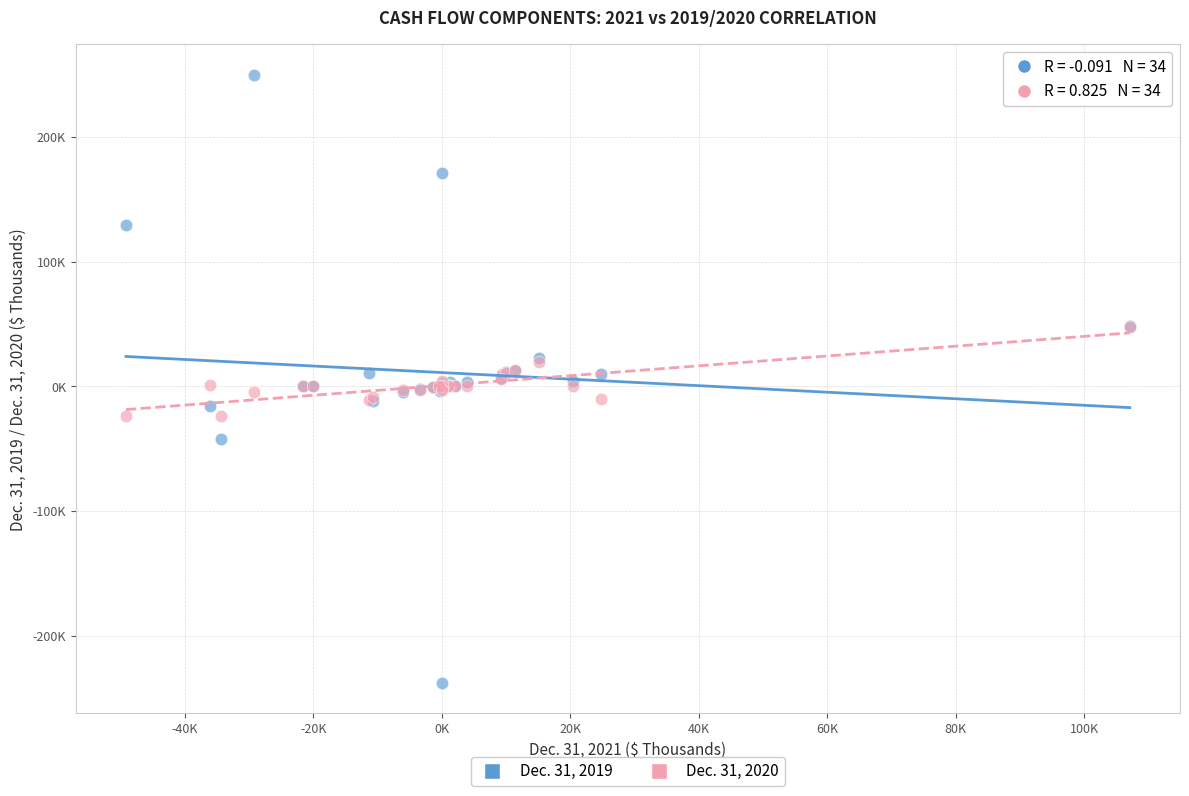

Which series reaches the minimum Y coordinate?

Dec. 31, 2019